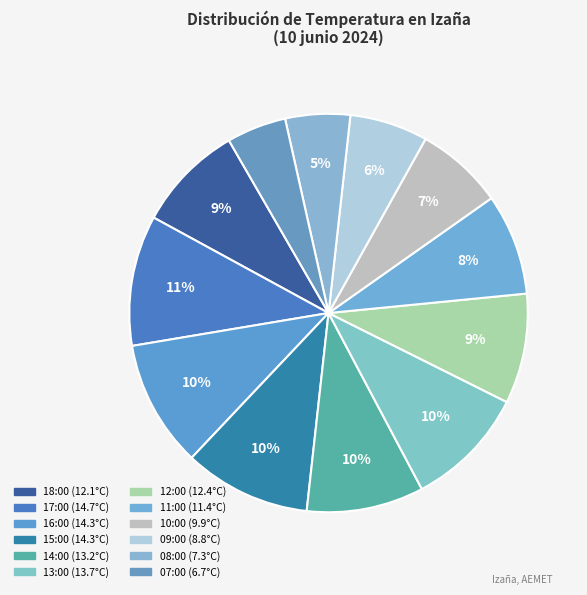

True or false: 08:00 accounts for 5% of the total.

True